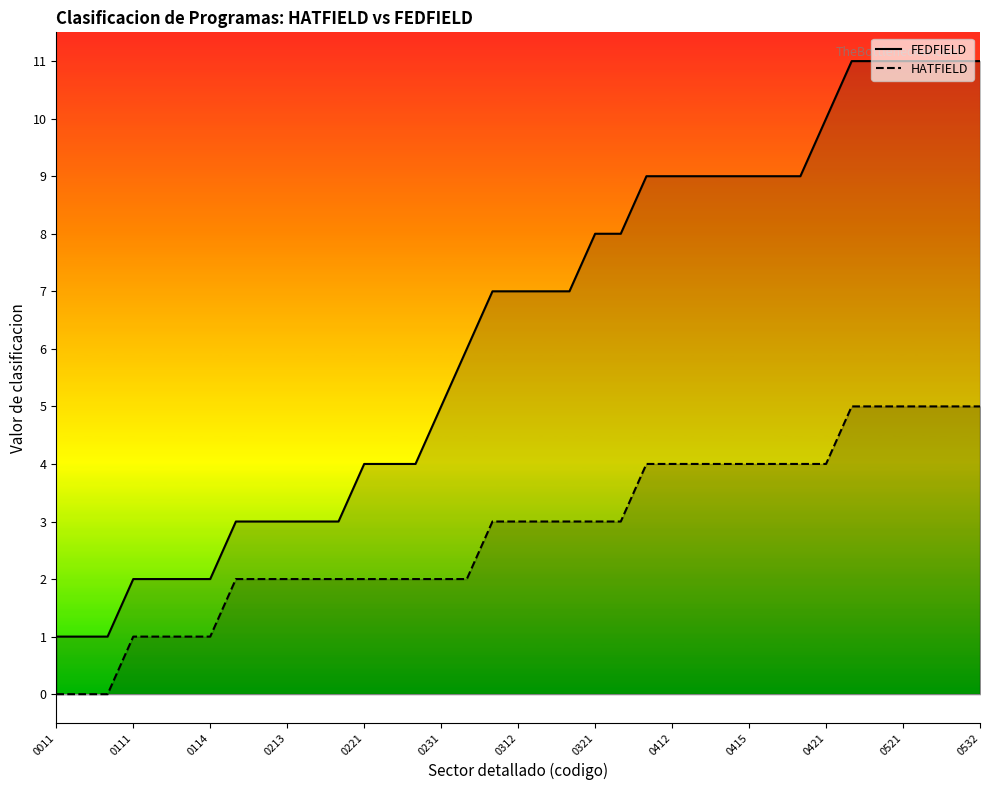

How many lines are shown in the chart?

2